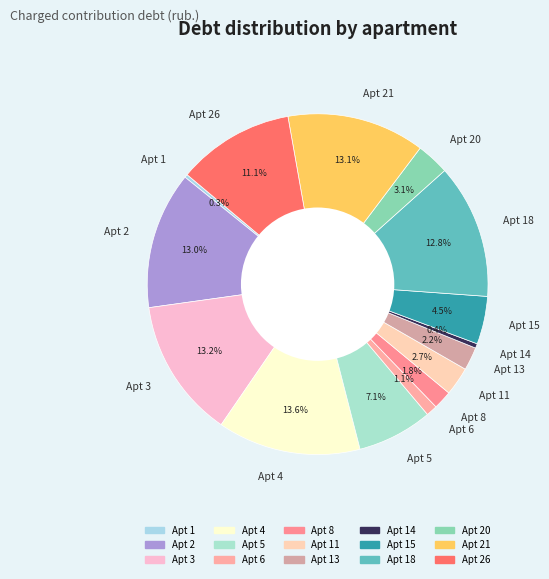

Between Apt 11 and Apt 14, which is larger?

Apt 11